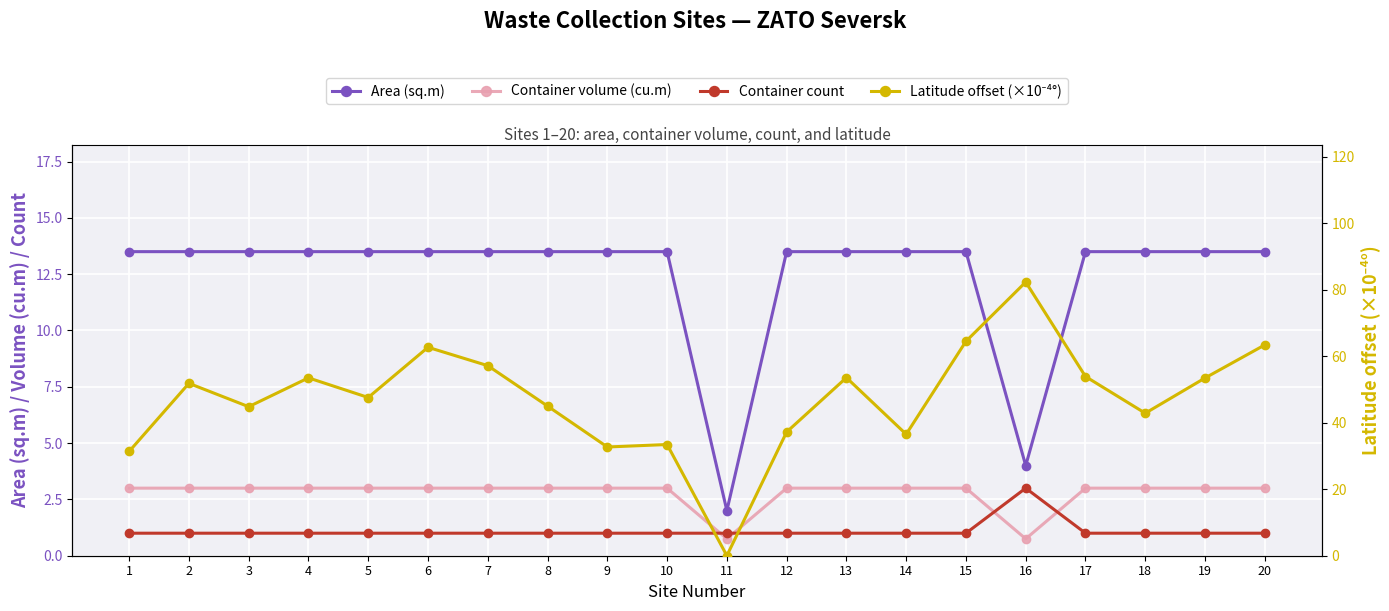

At 18, list the series in order from largest to smallest.

Latitude offset (×10⁻⁴°), Area (sq.m), Container volume (cu.m), Container count